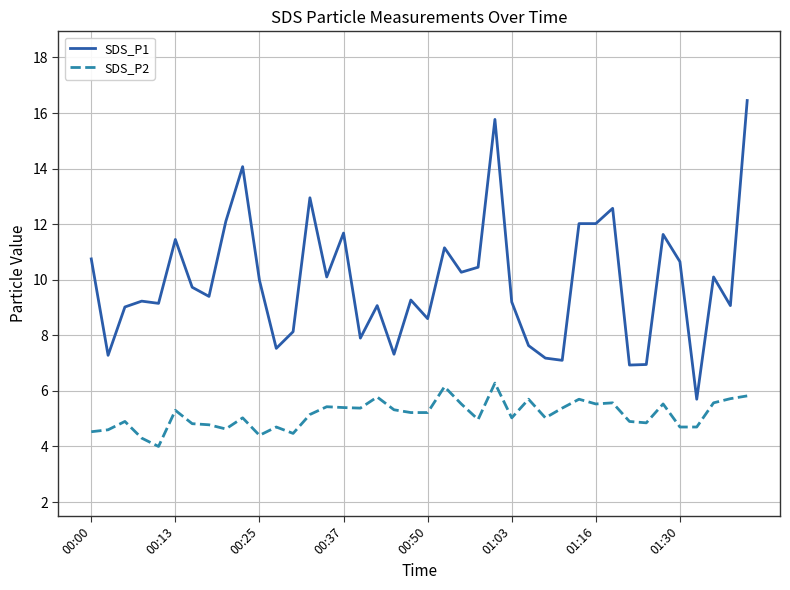

True or false: SDS_P2 and SDS_P1 intersect in this chart.

False